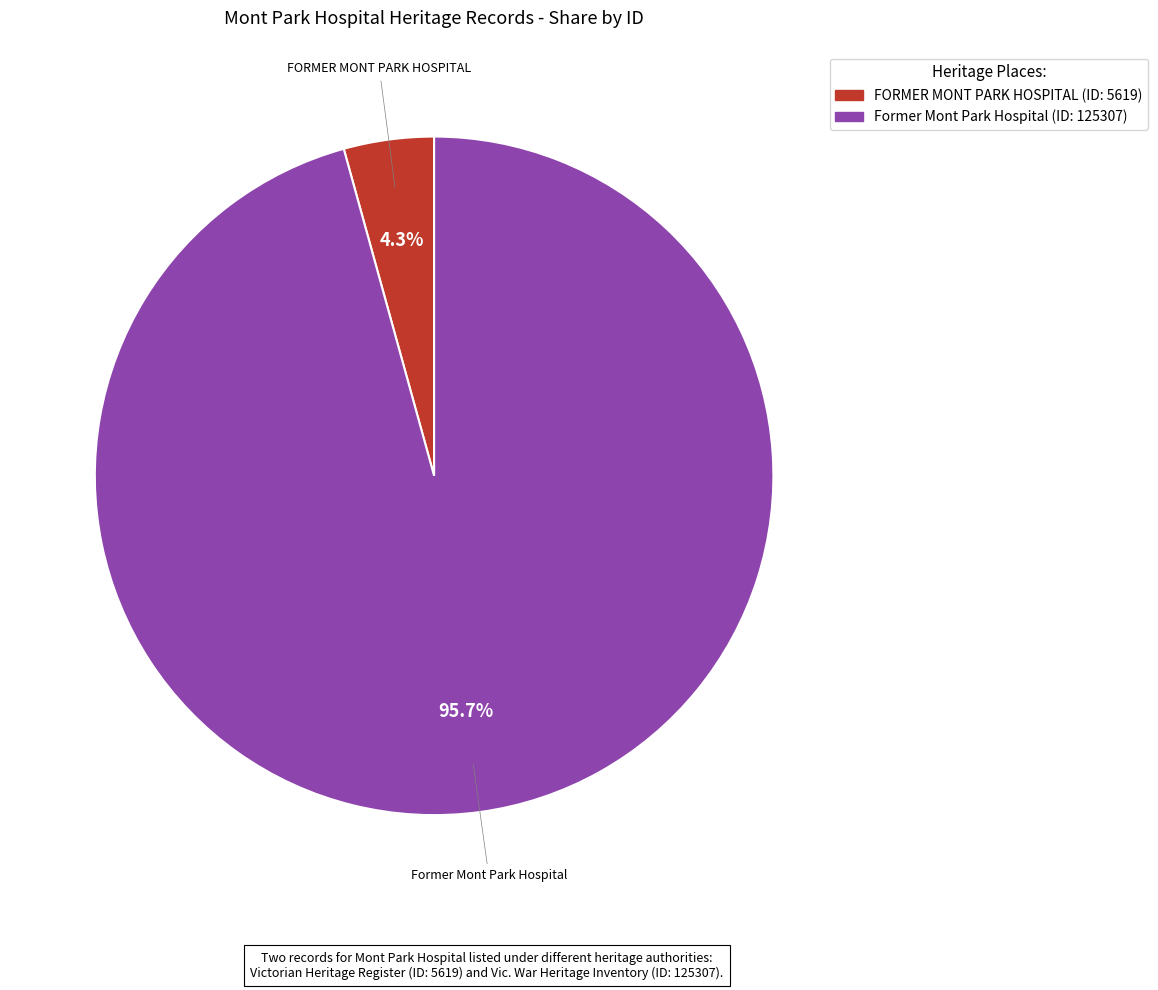

Is it true that FORMER MONT PARK HOSPITAL is 13% of the pie?

False